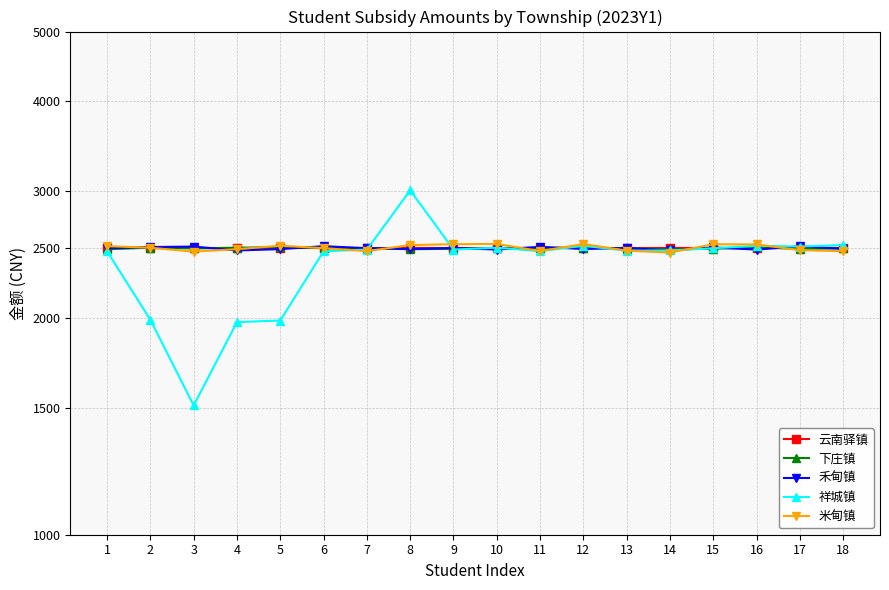

Is it true that 下庄镇 equals 2500.0 at 10?

True